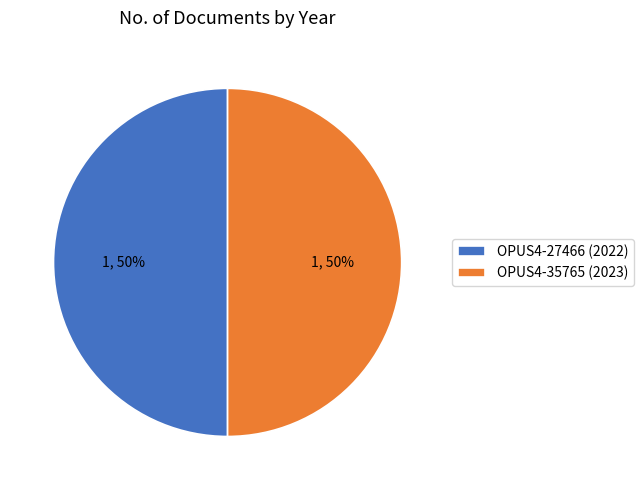

To the nearest percent, what portion does OPUS4-35765 (2023) represent?

50%